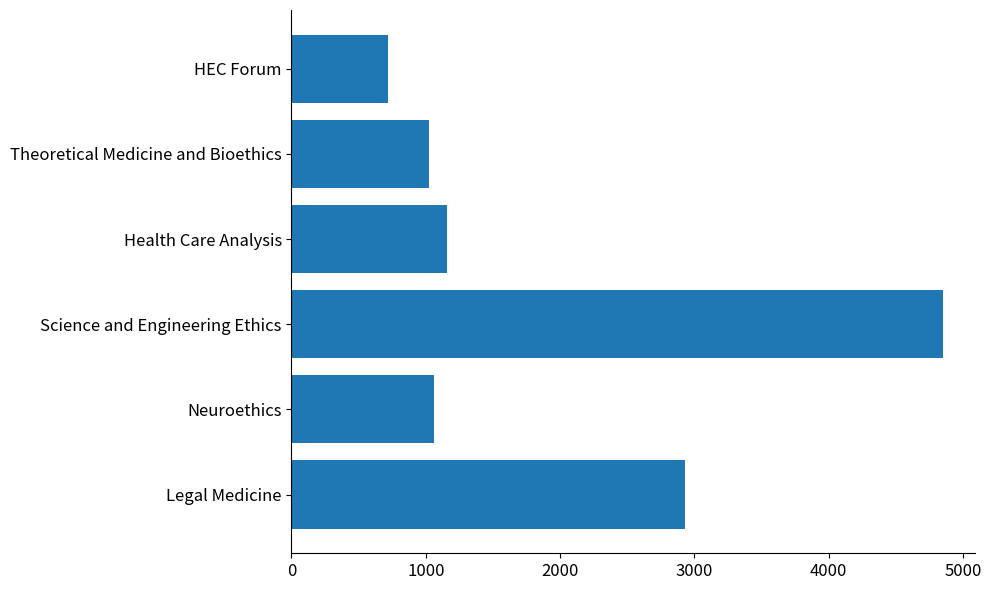

How many data points are less than 1161?

3